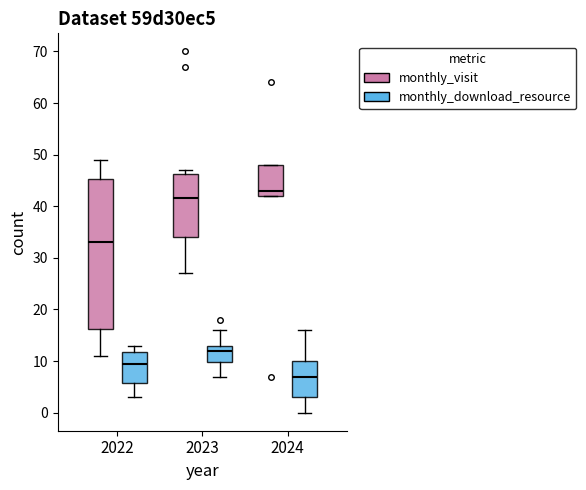

Which box's median line is the highest?

2024 (monthly_visit)